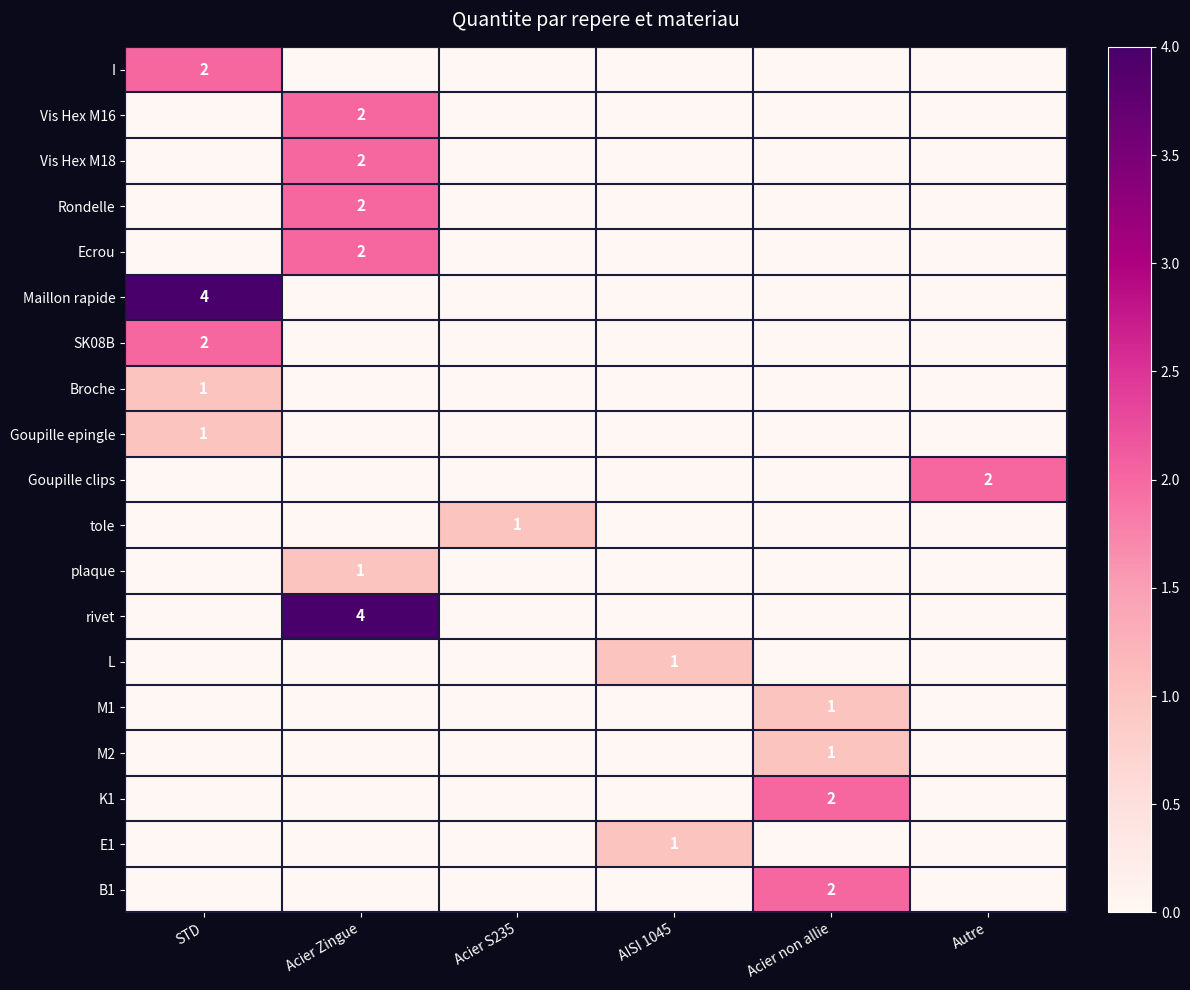

The value of K1 at Acier non allie is 2. True or false?

True